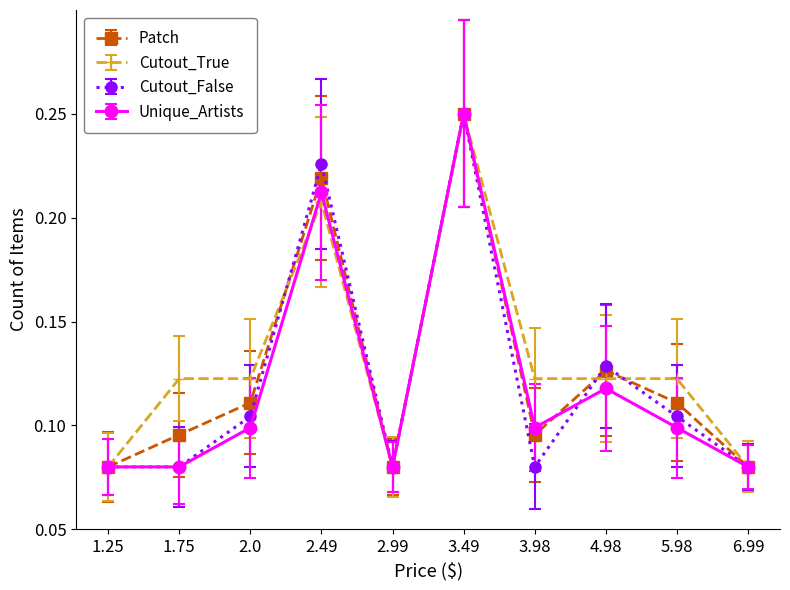

What is the sum of all Cutout_False values?

1.2